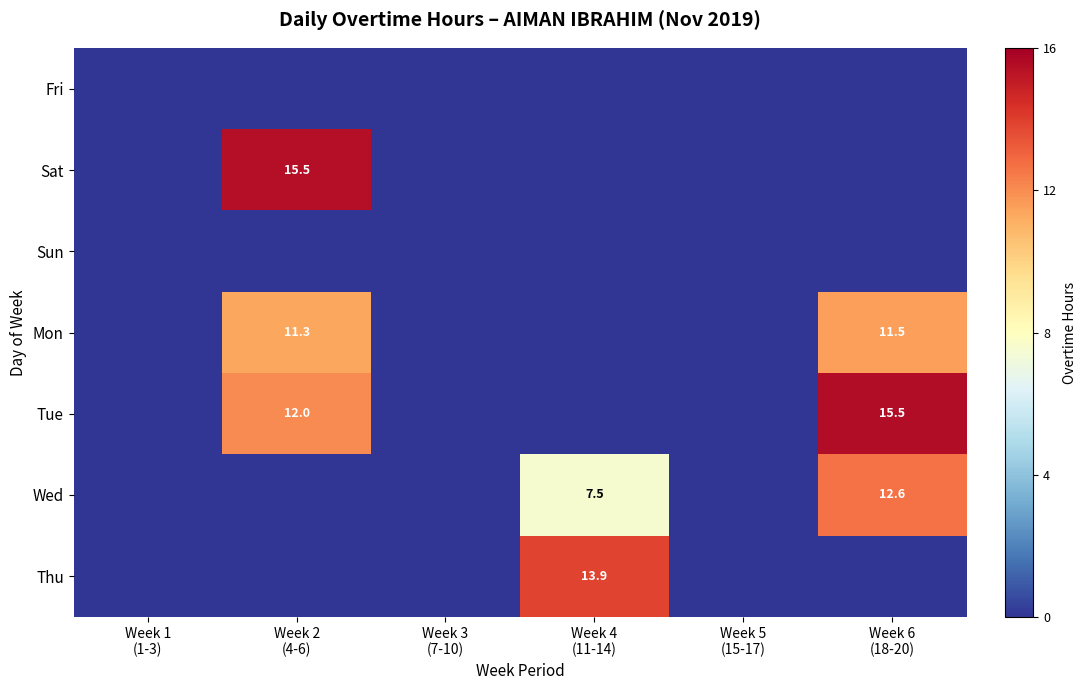

What is the sum of the Wed values at Week 4 (11-14) and Week 5 (15-17)?

7.5